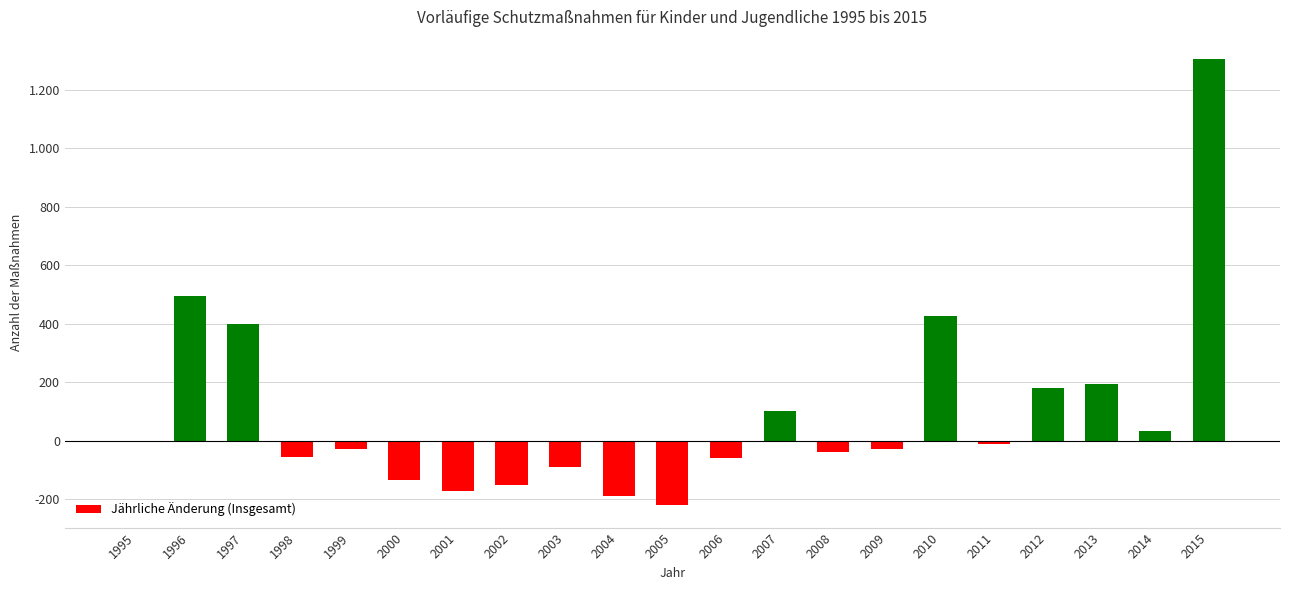

What is the ratio of the value at 2015 to the value at 1996?

2.6